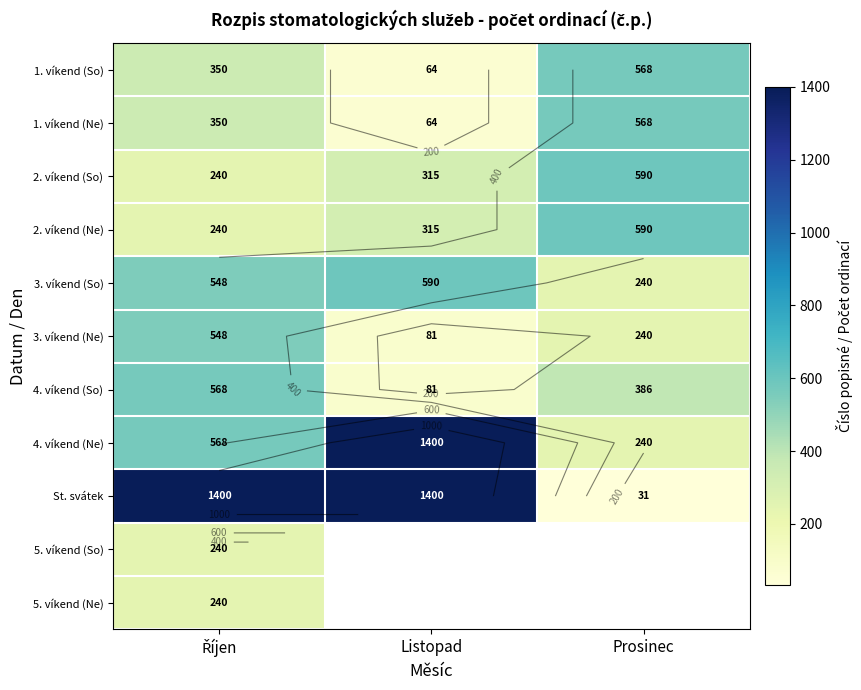

Where is 3. víkend (So) nearest to the value 415?

Říjen